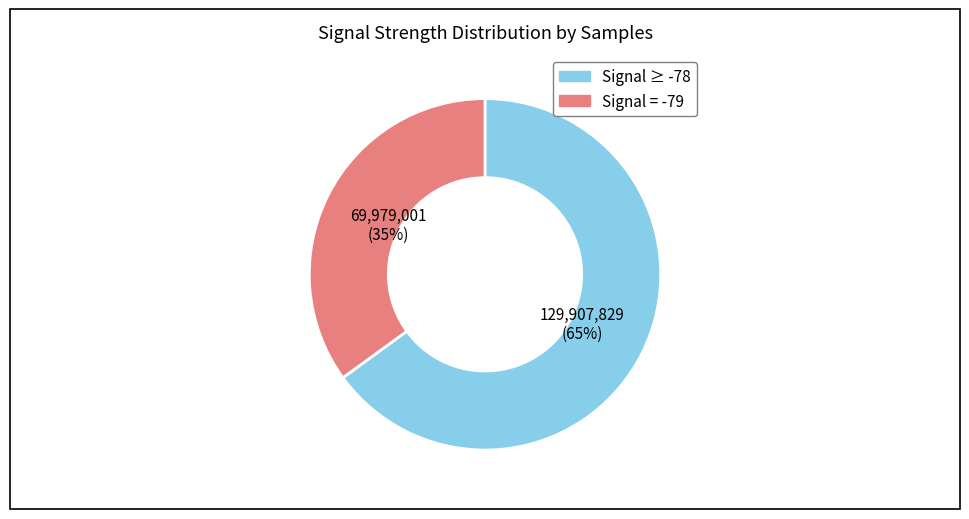

Combined, do Signal = -79 and Signal ≥ -78 account for over 50%?

Yes